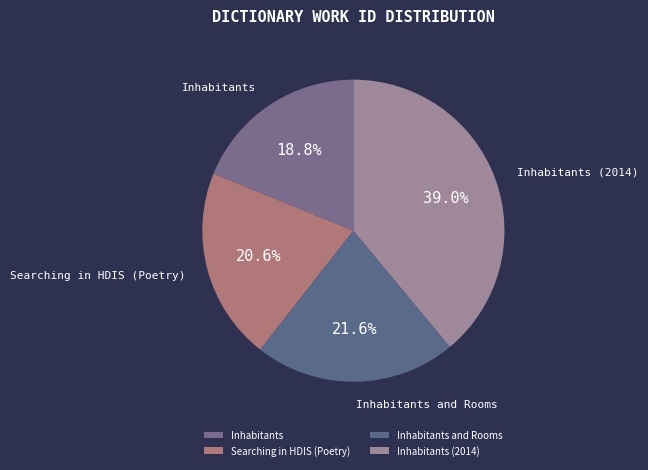

To the nearest percent, what percentage of the pie is Searching in HDIS (Poetry)?

21%